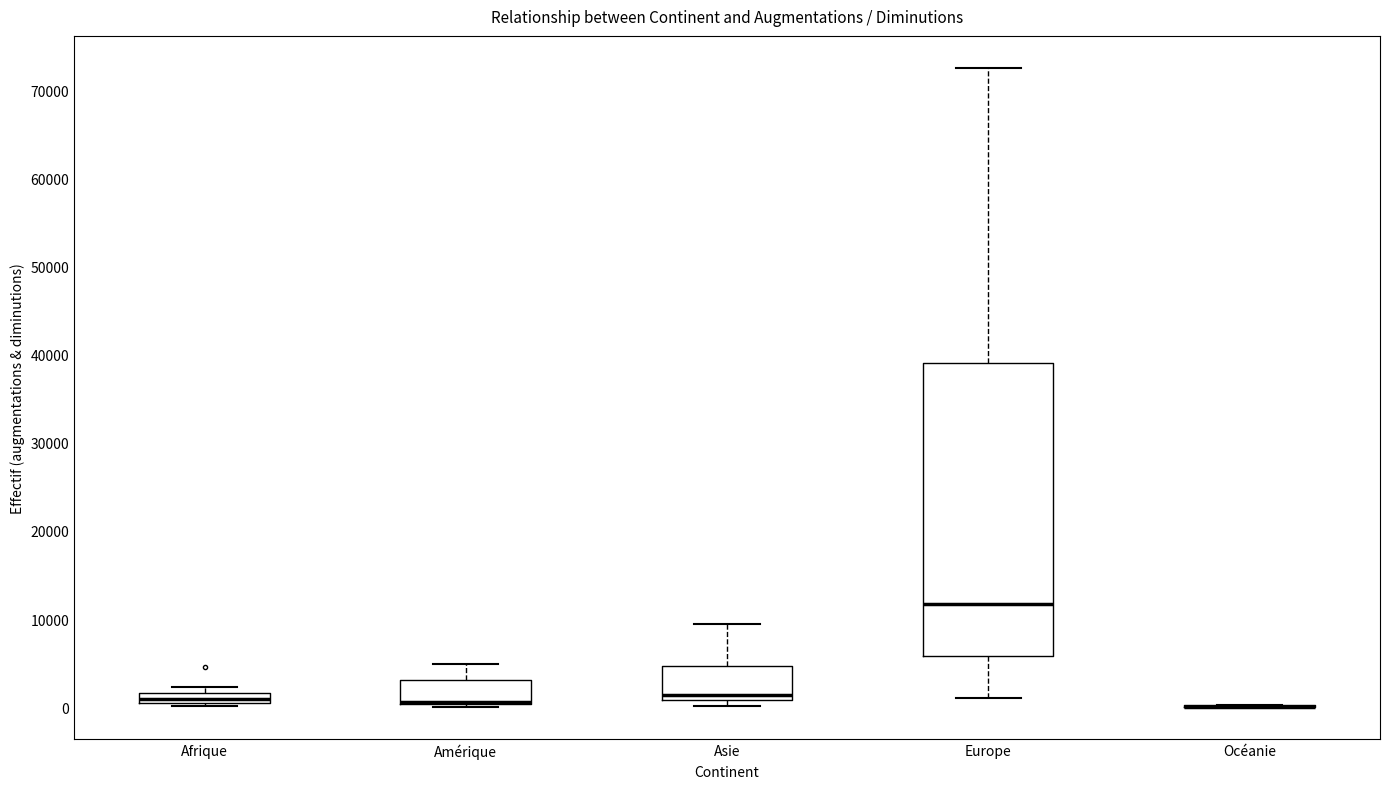

Which box is the tallest, from its lower edge to its upper edge?

Europe